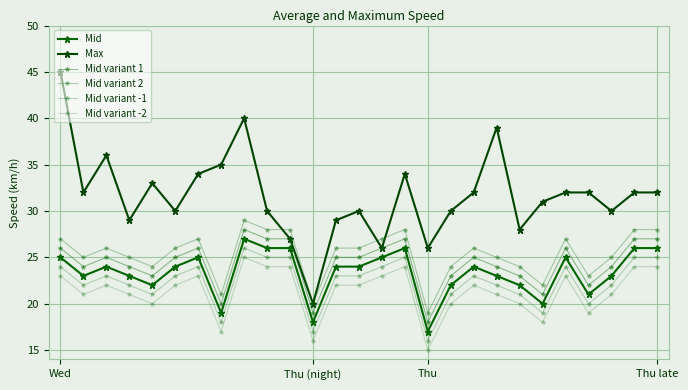

How many data points does each series have?

27